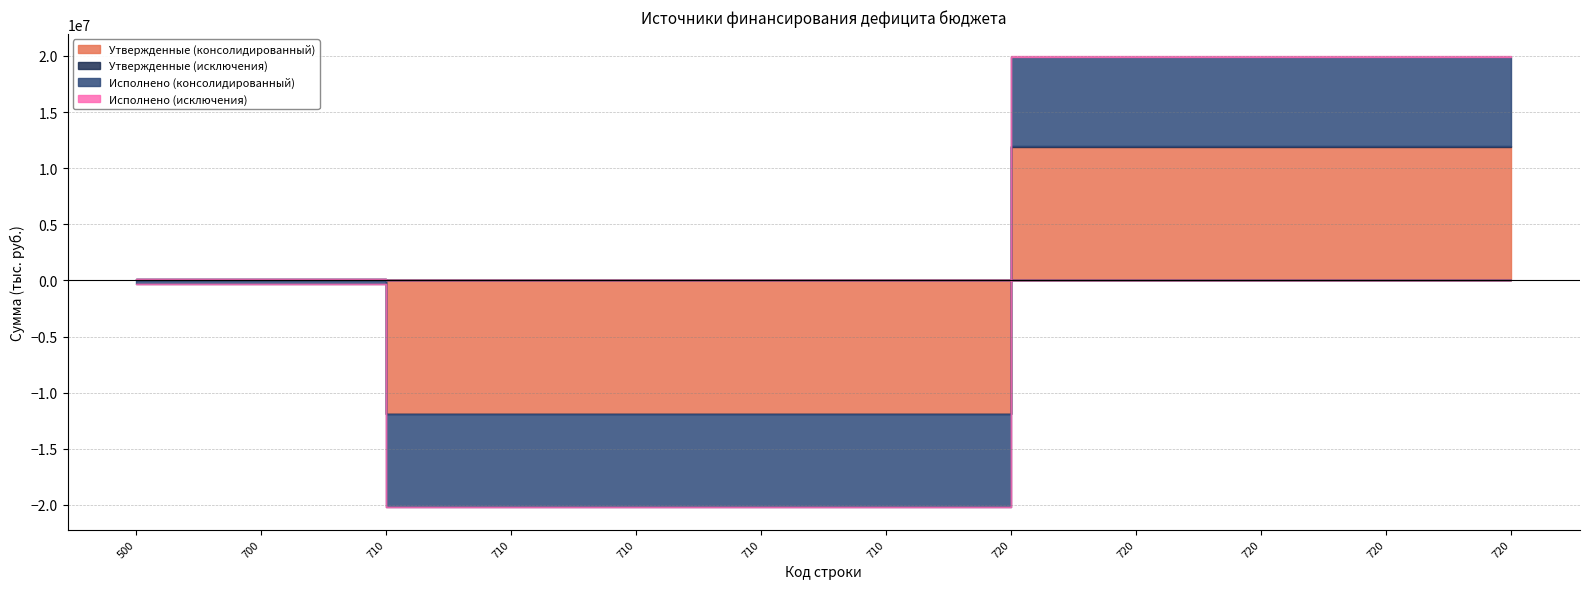

True or false: Исполнено (консолидированный) has more than 0 points higher than both neighbors.

False